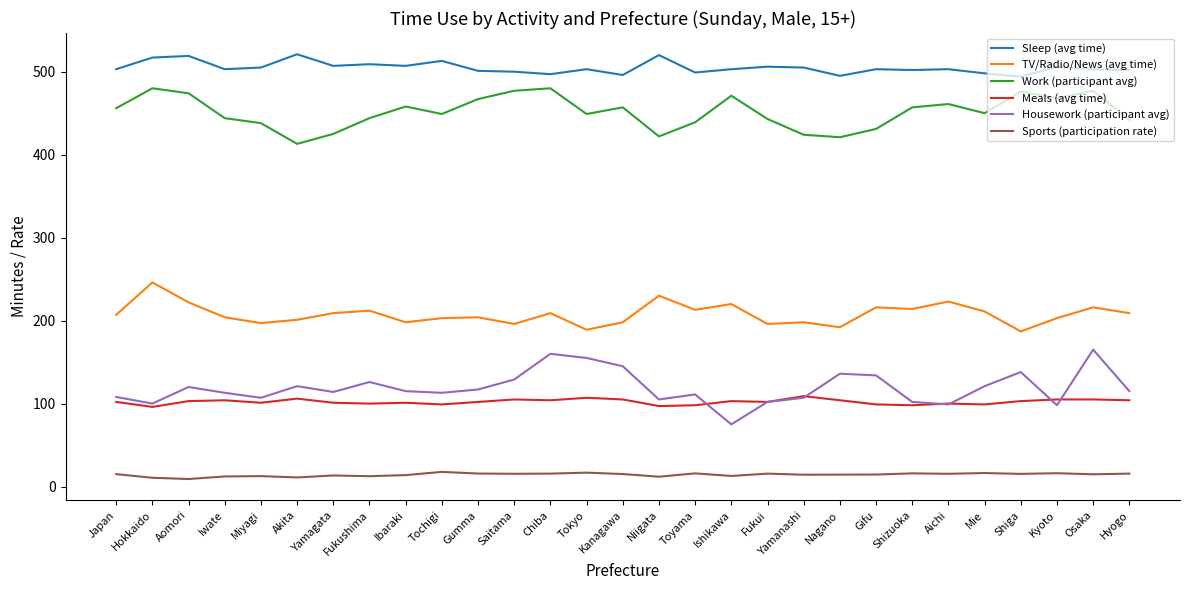

What is the maximum value shown in the chart?

521.0